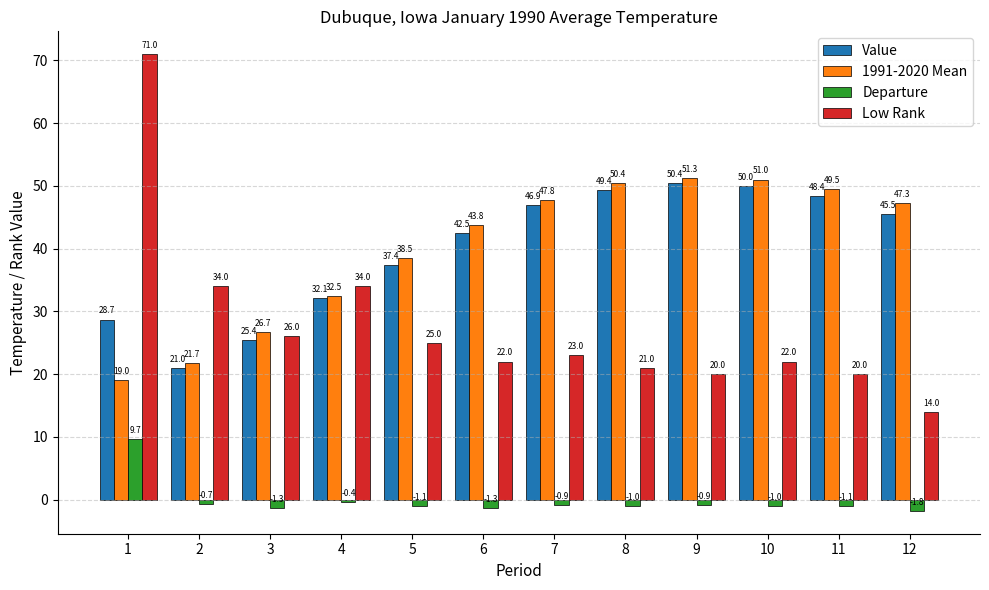

Which series has the largest range (max minus min)?

Low Rank